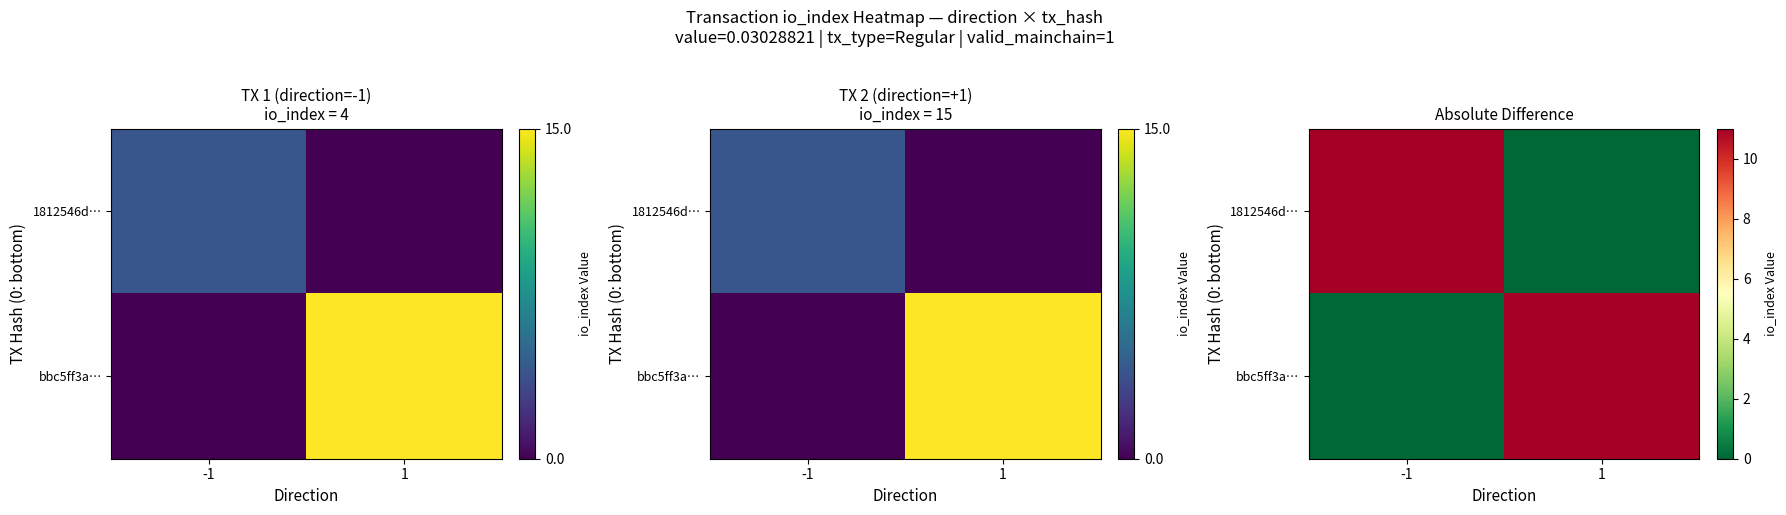

What is the sum of all bbc5ff3a… values?

11